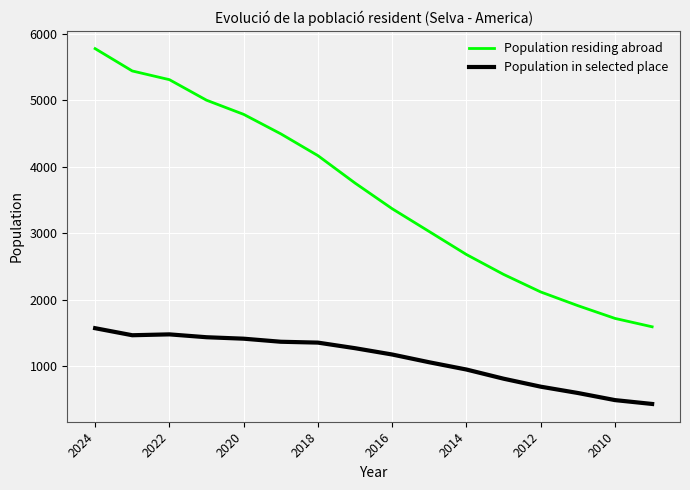

In Population in selected place, how many points are lower than both neighbors (excluding endpoints)?

1